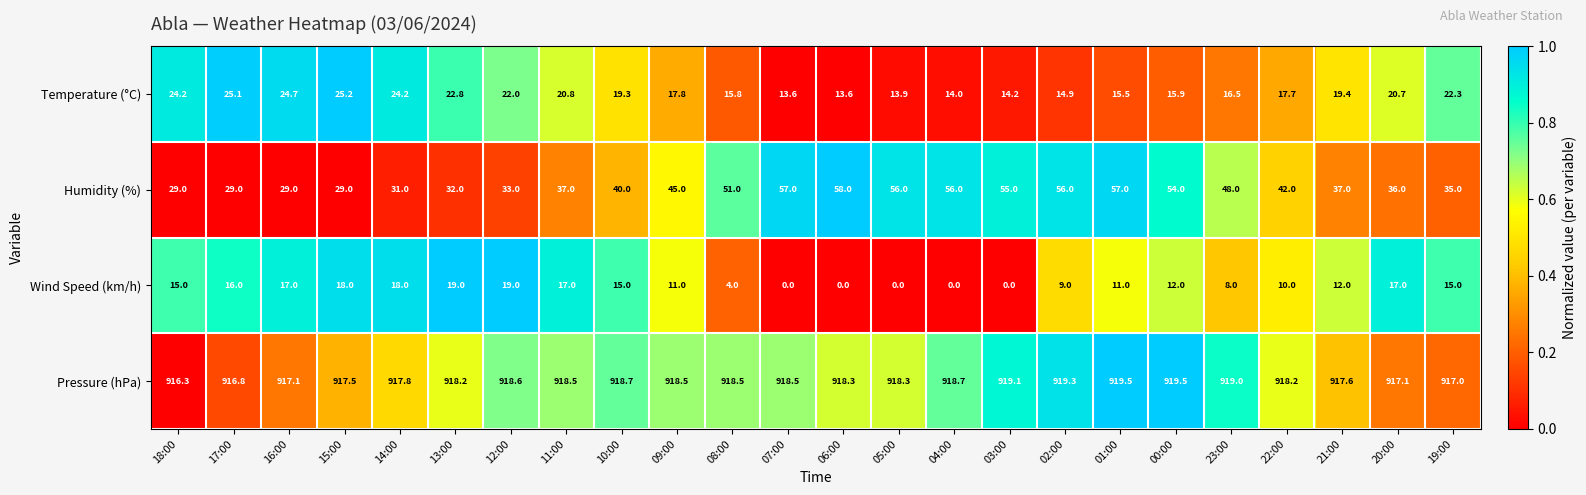

What is the difference between the Wind Speed (km/h) values at 17:00 and 05:00?

16.0